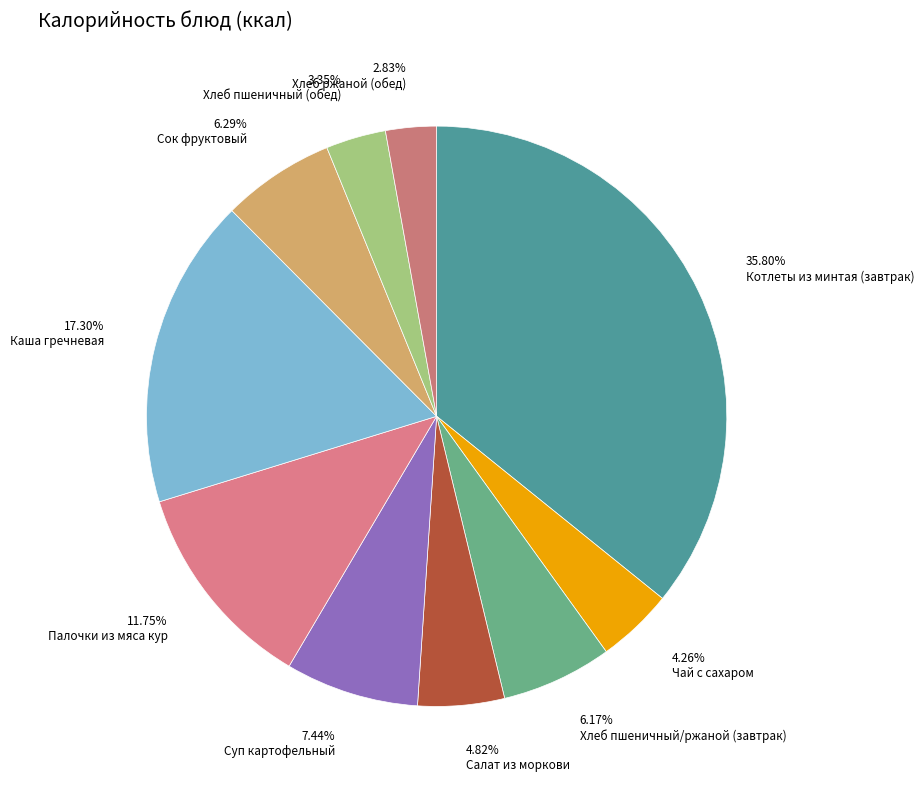

To the nearest percent, what is the difference between the largest and smallest slice percentages?

33%